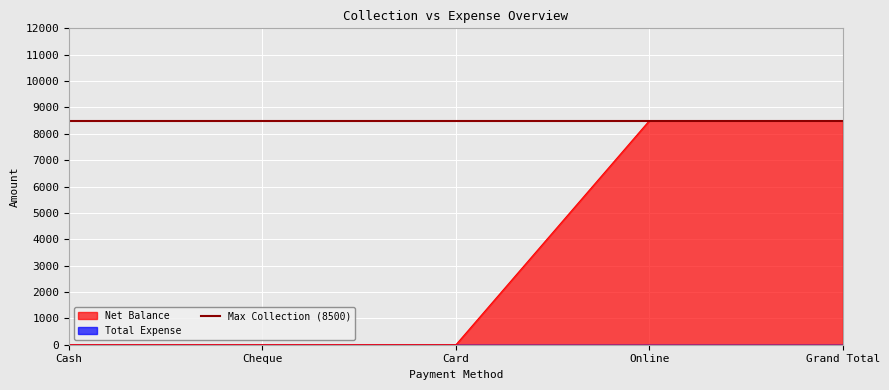

Reading left to right, what are all the values shown in this chart?

Cash=0	Cheque=0	Card=0	Online=8500	Grand Total=8500